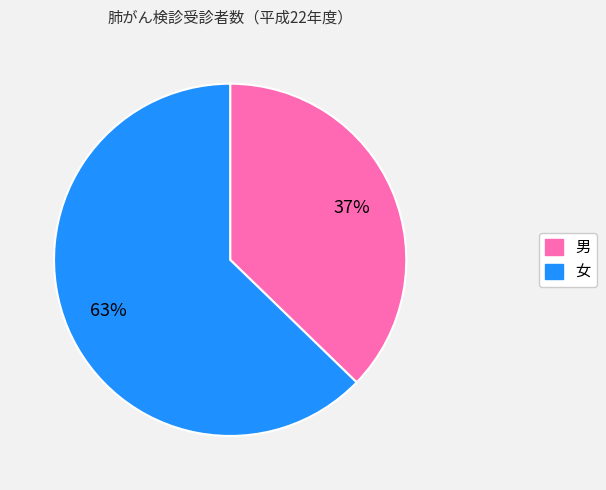

The 女 slice represents 63% of the pie. True or false?

True